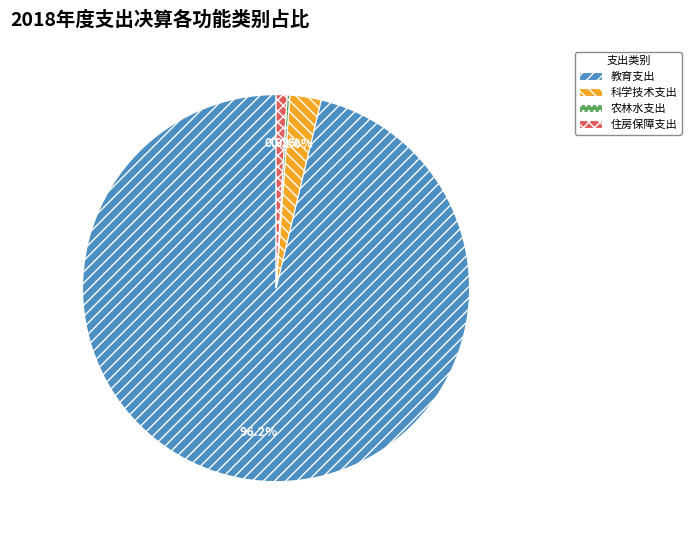

Which category accounts for the majority?

教育支出